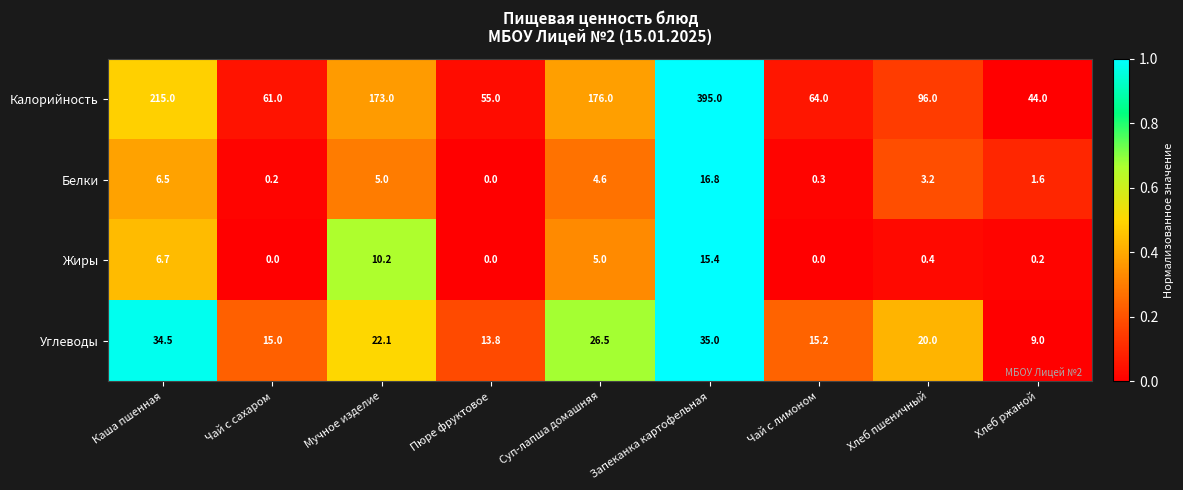

What is the average value of the Углеводы series?

21.2